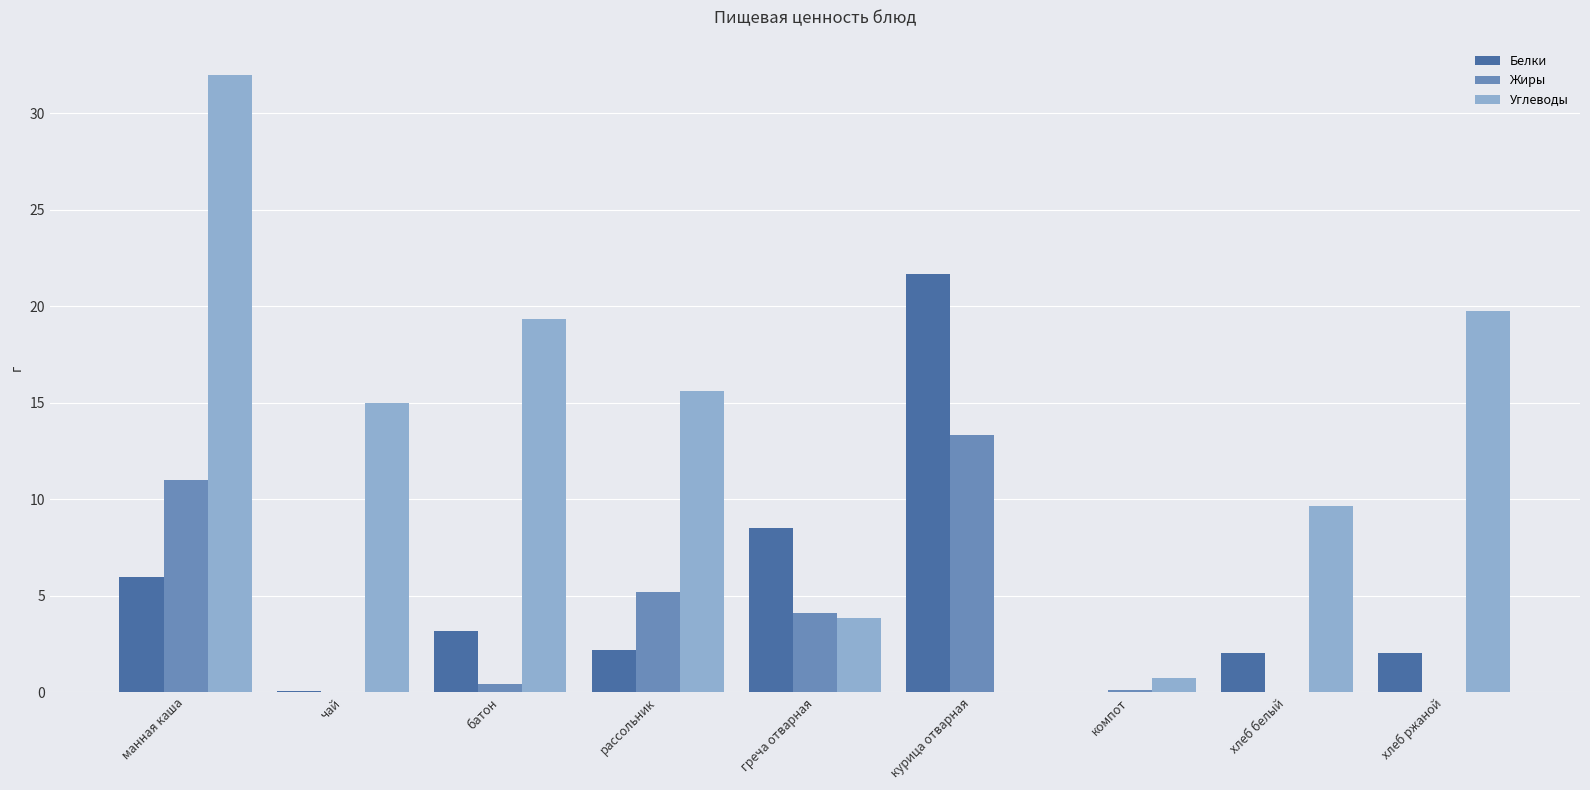

At which label does Жиры reach its peak?

курица отварная